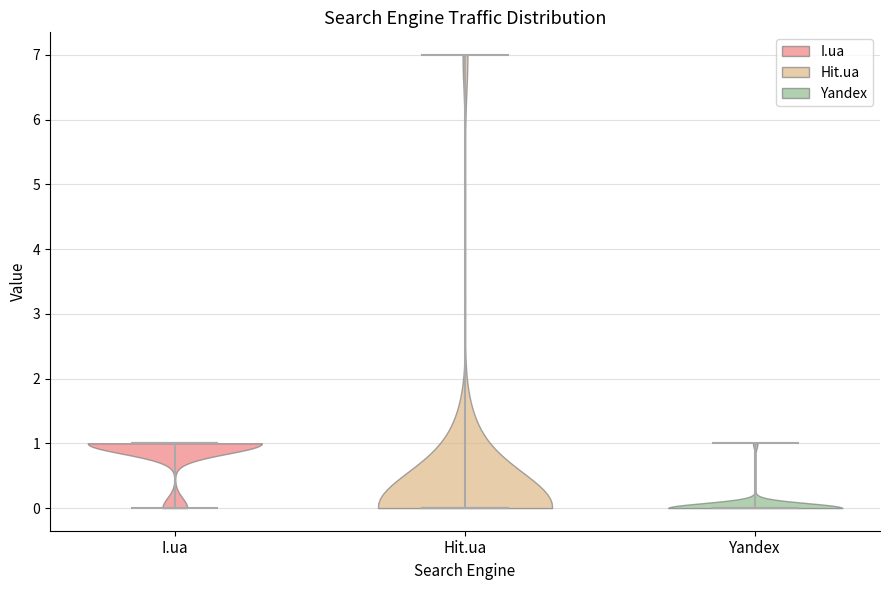

Reading left to right, read every violin against the y-axis: where its median line is, and the lowest and highest points it reaches. The values are not printed on the chart, so give them approximately, as read against the axis.

I.ua: median line 1, lowest point 0, highest point 1
Hit.ua: median line 0, lowest point 0, highest point 7
Yandex: median line 0, lowest point 0, highest point 1